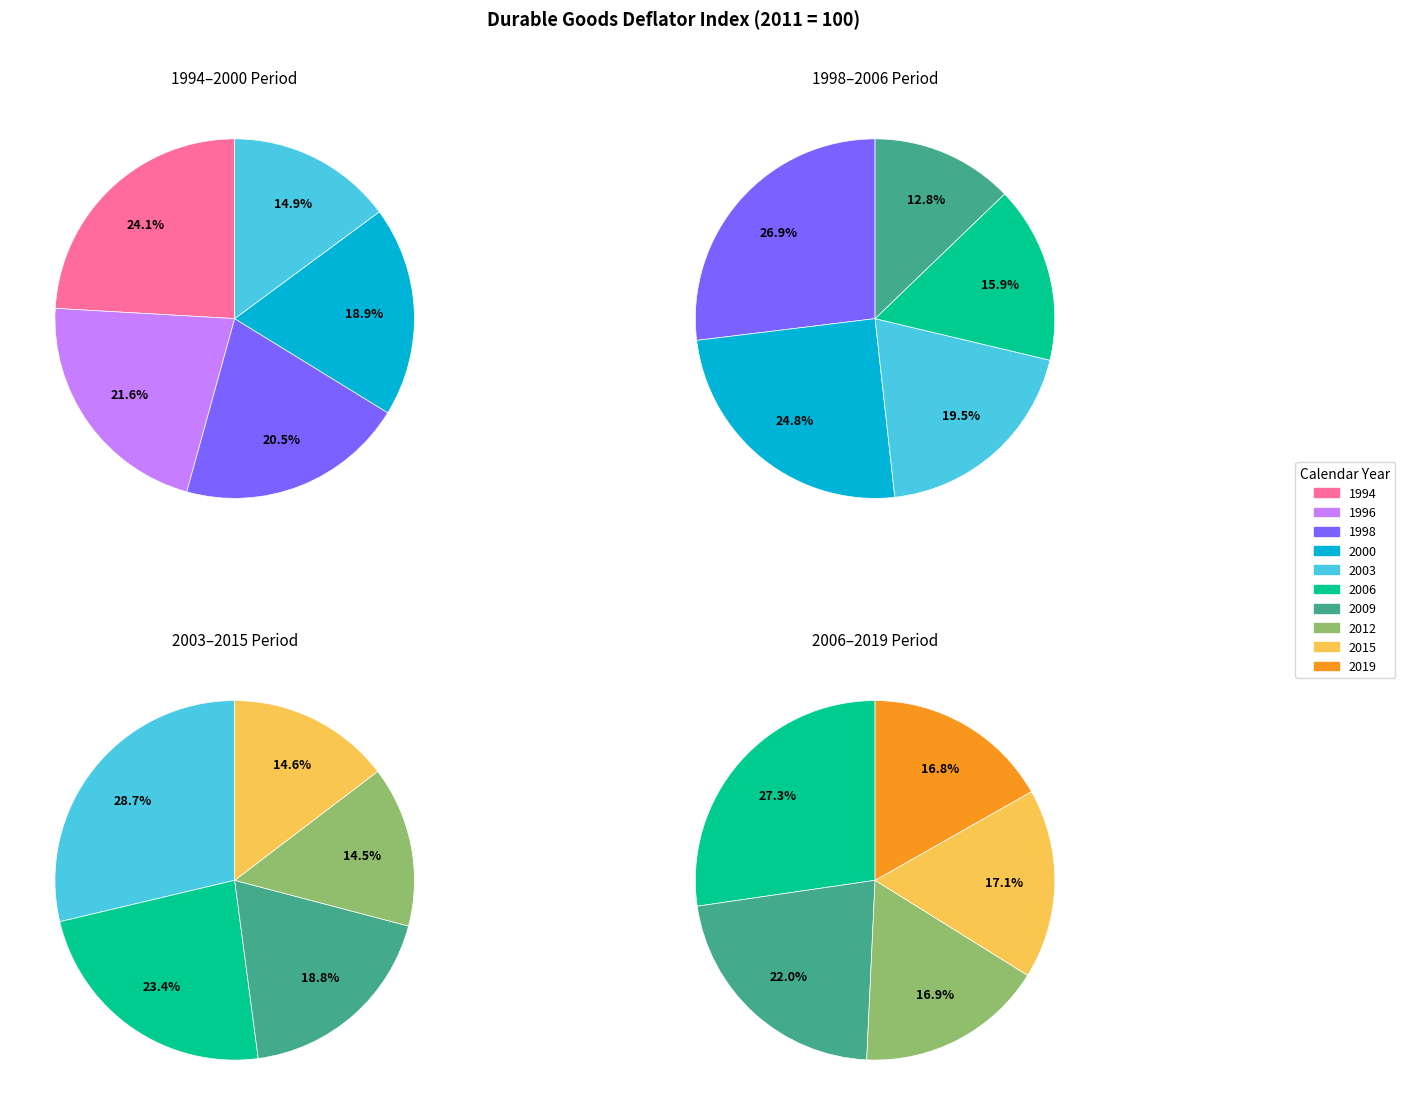

Count the number of slices in the pie.

10